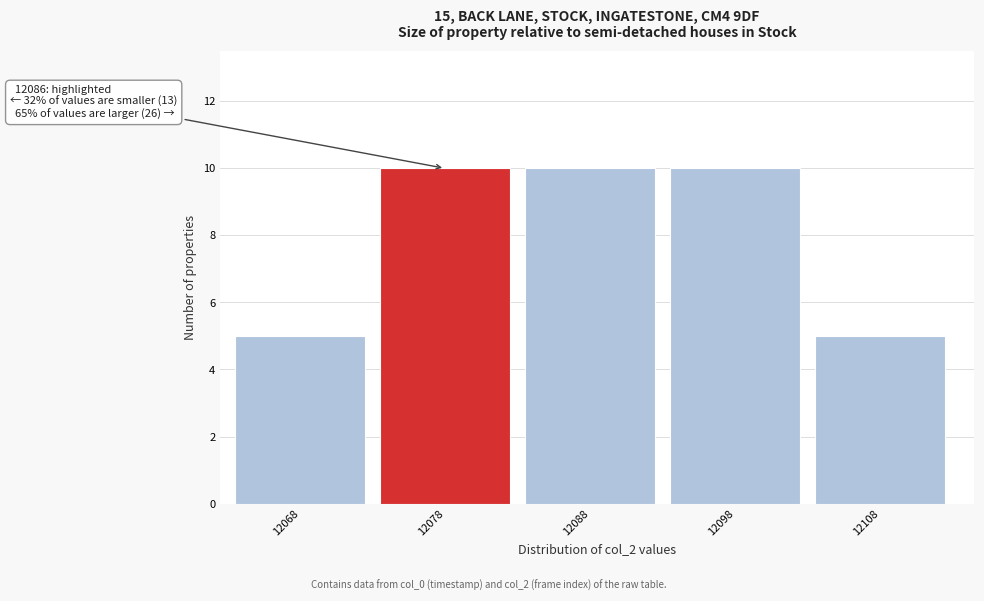

Reading left to right, extract all data points from this chart.

5	10	10	10	5